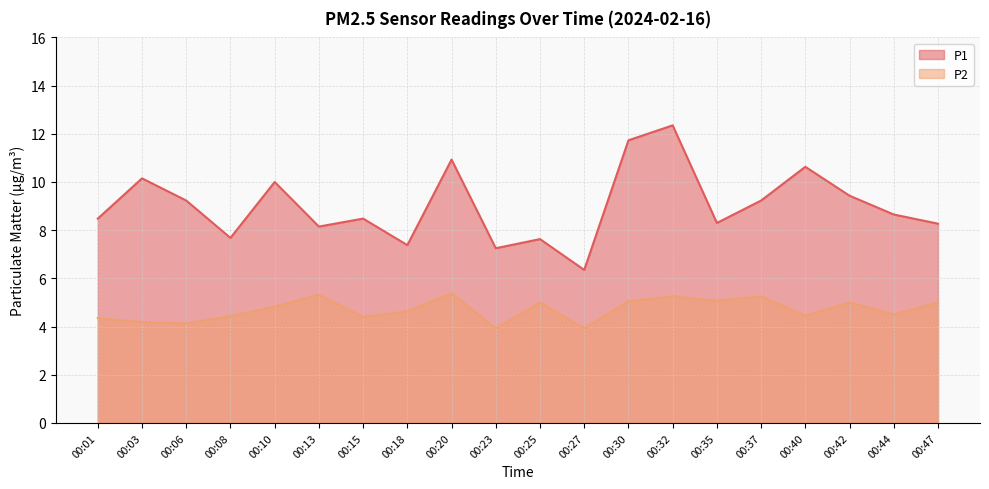

The P2 series shows 2.3 at 00:08. True or false?

False